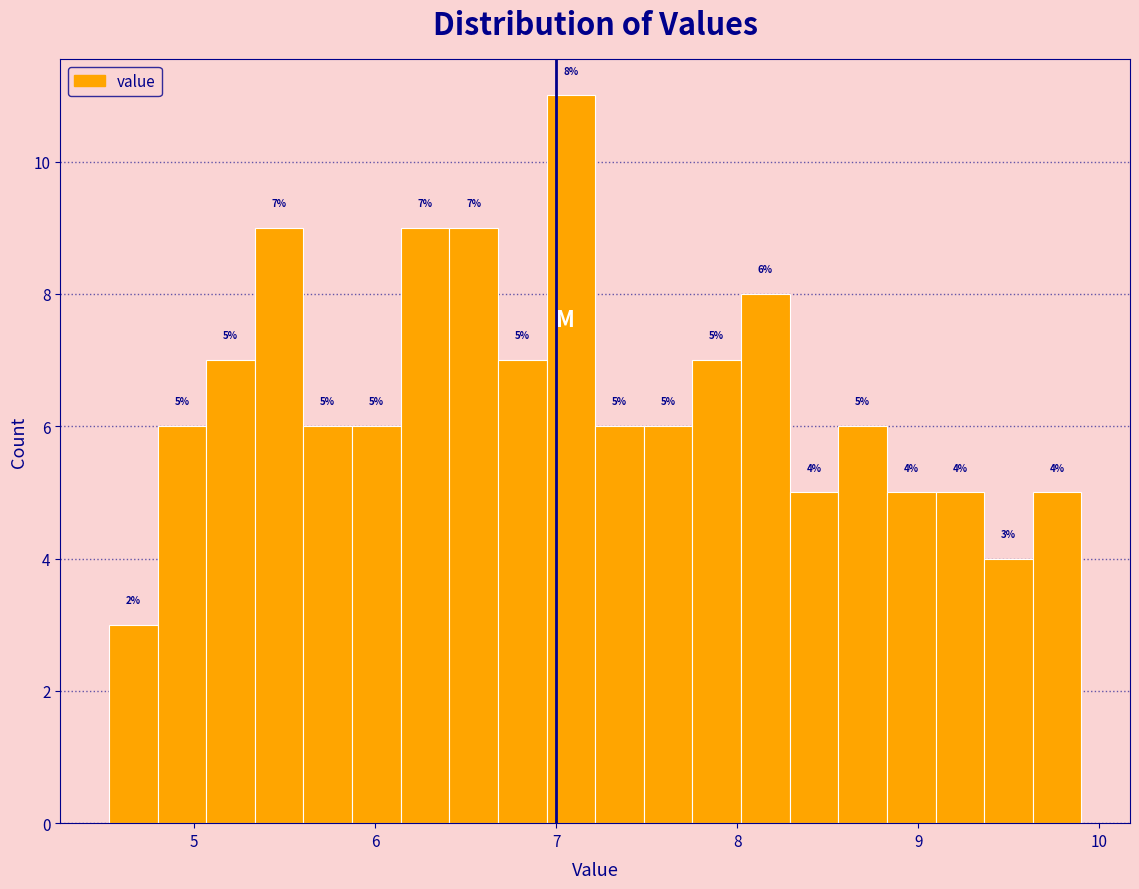

Read against the x-axis, roughly where is the centre of the tallest bar?

7.1